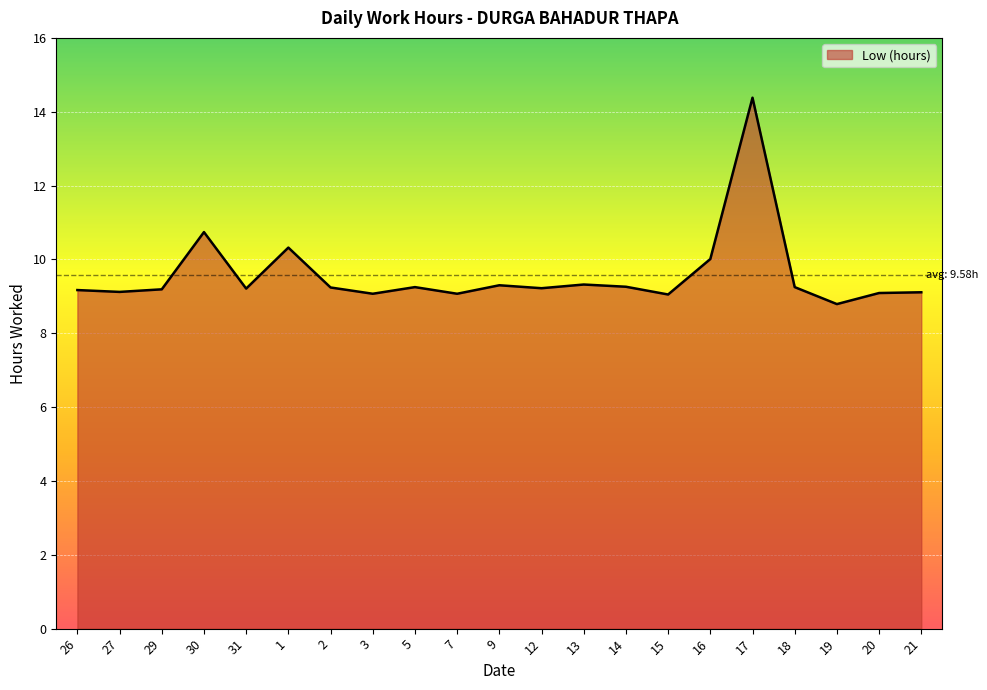

What is the ratio of the value at 15 to the value at 21?

1.0